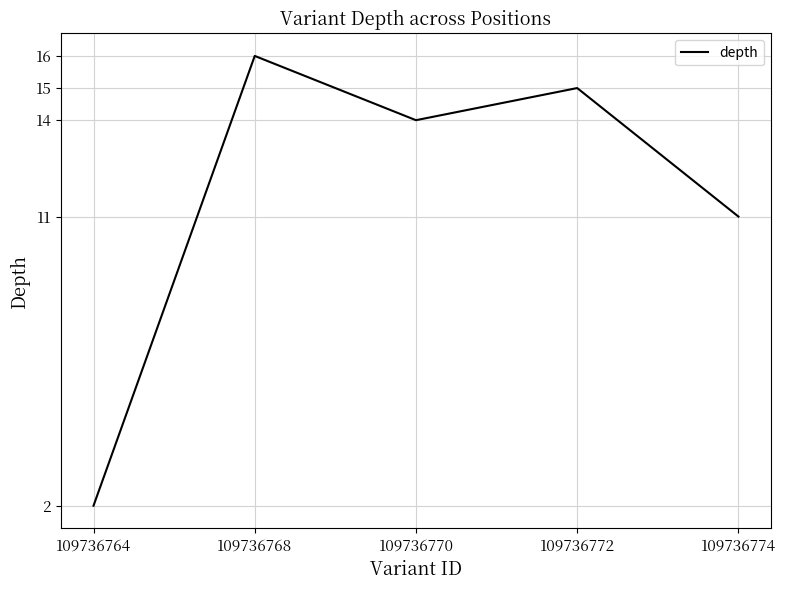

What is the difference between the maximum and minimum values?

14